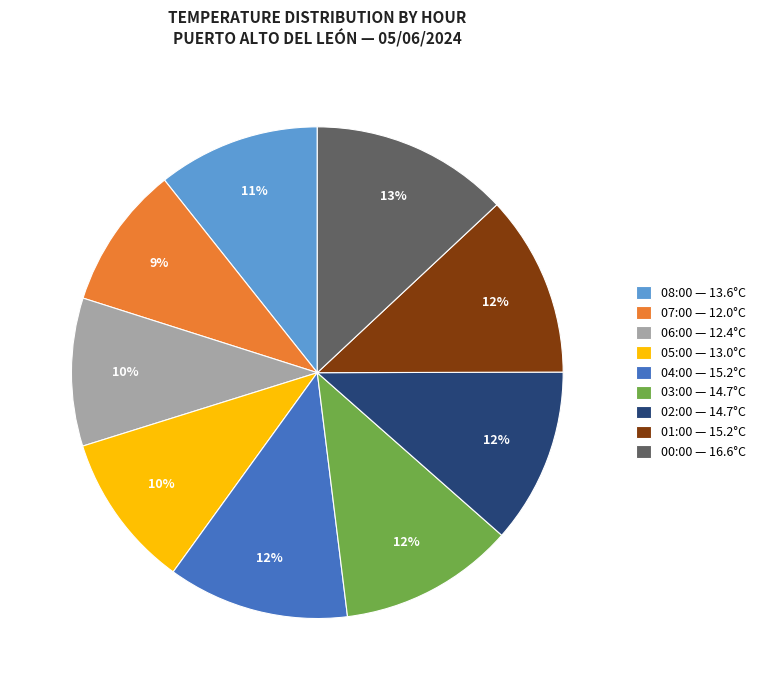

To the nearest percent, what is the average slice percentage?

11%